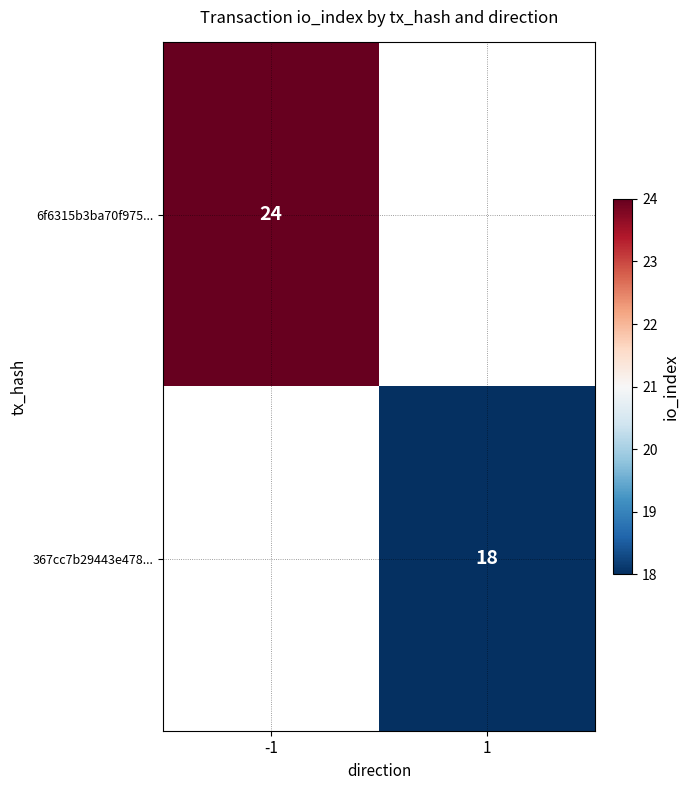

The value of 367cc7b29443e478... at 1 is 18. True or false?

True